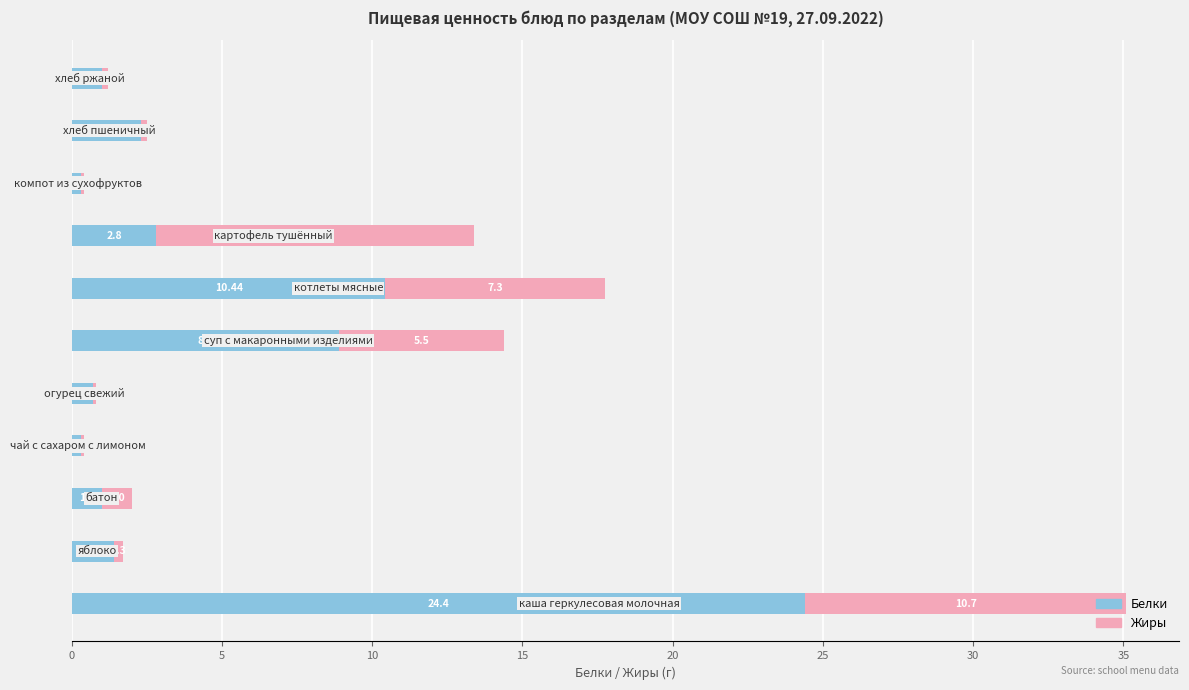

What is the sum of all Белки values?

53.5